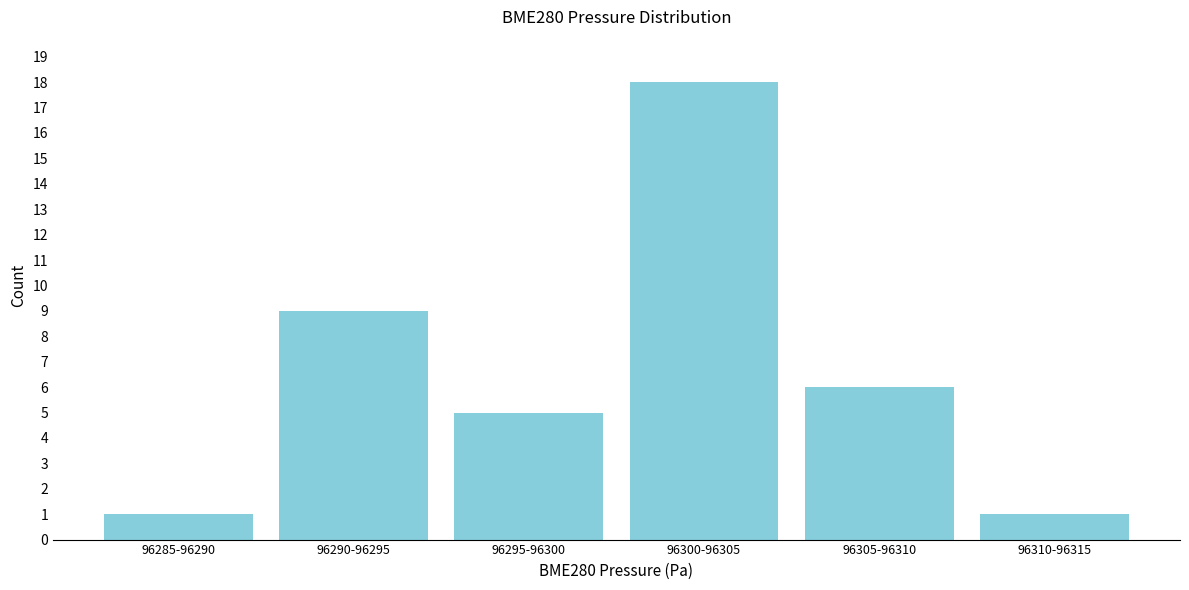

Reading left to right, extract all data points from this chart.

1	9	5	18	6	1